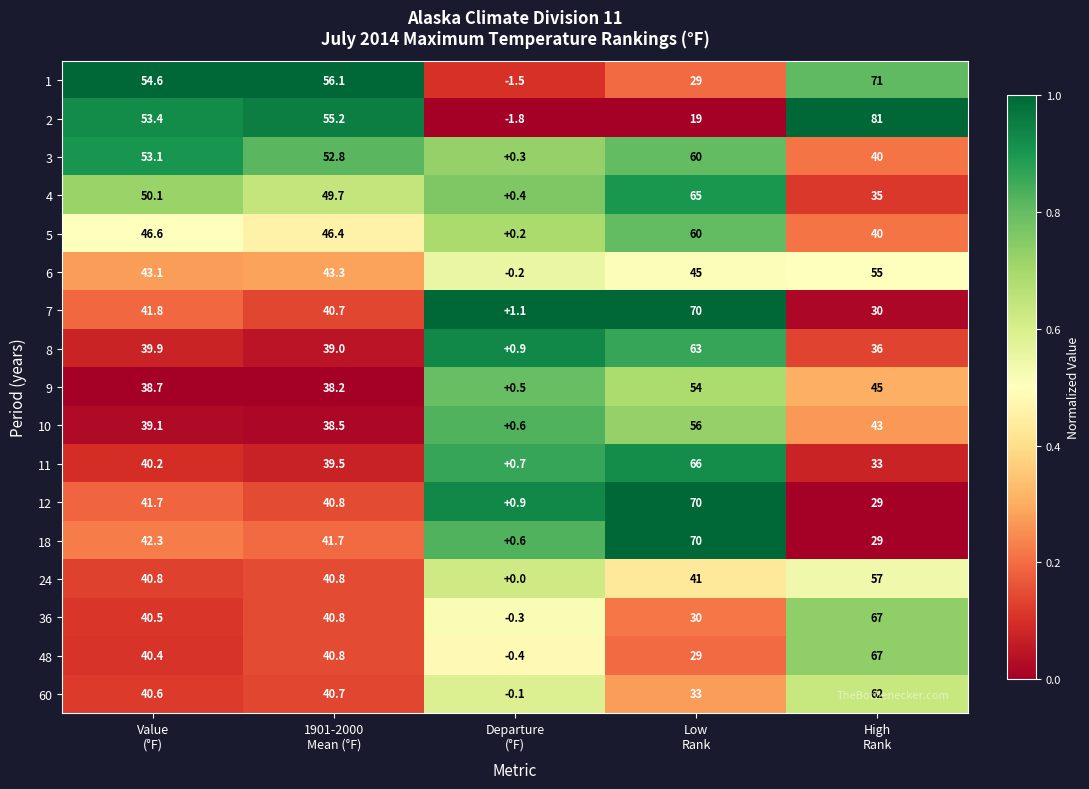

What is the minimum value for 3?

0.3